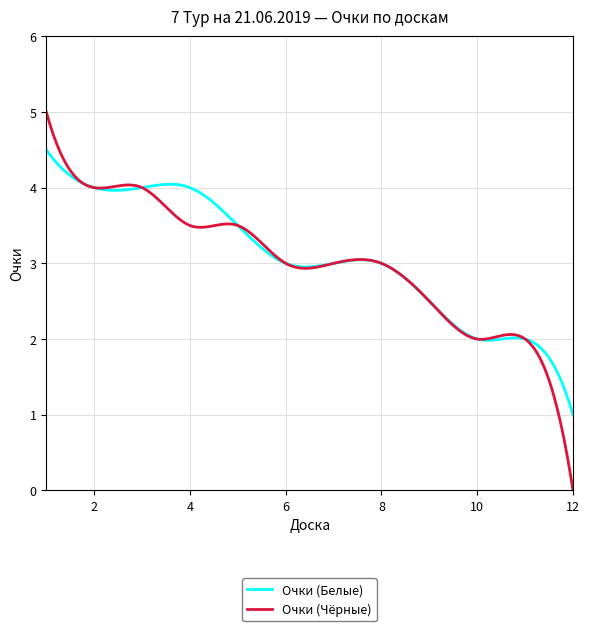

What is the minimum value for Очки (Белые)?

1.0